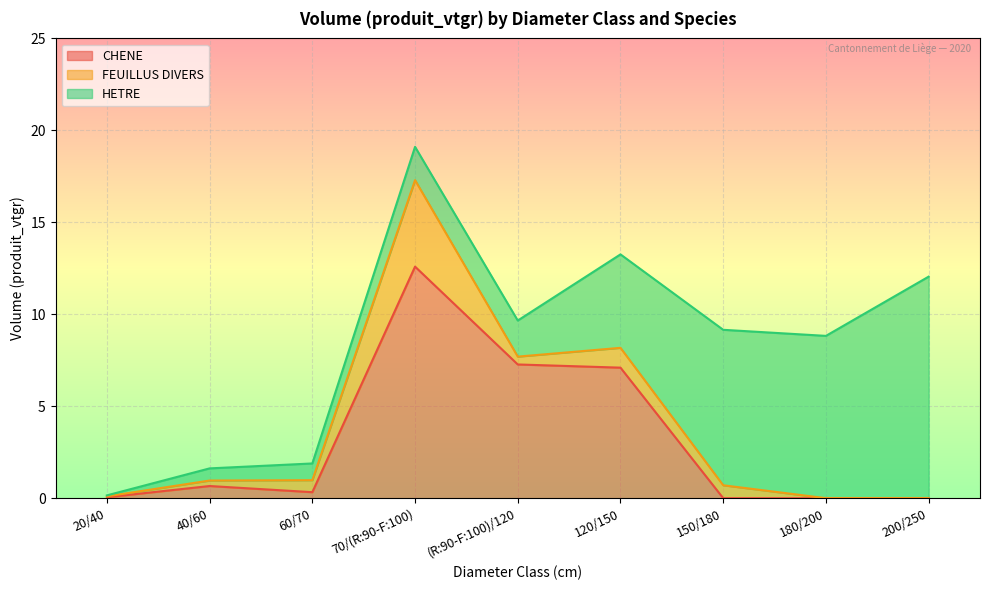

At 70/(R:90-F:100), list the series in order from largest to smallest.

CHENE, FEUILLUS DIVERS, HETRE